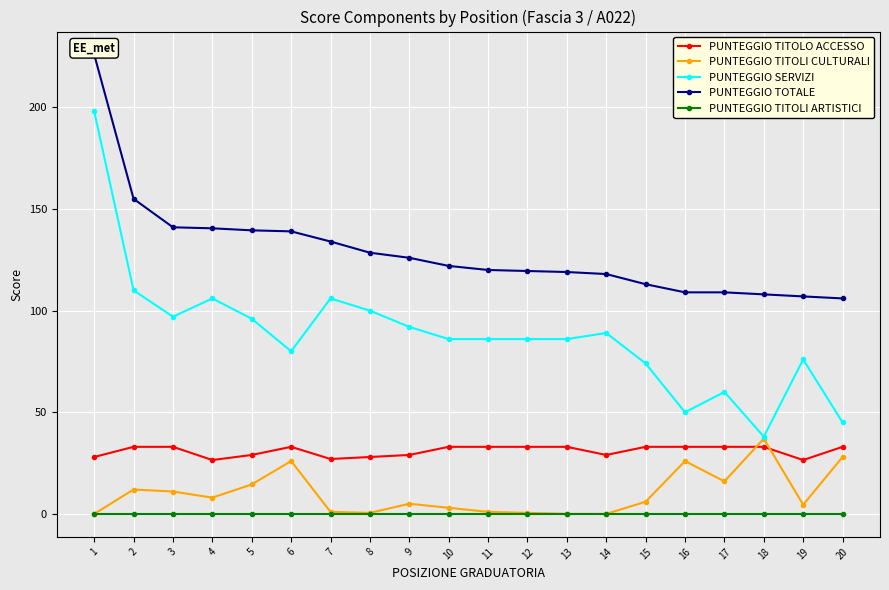

What is the difference between the second highest and minimum values in the PUNTEGGIO SERVIZI series?

72.0